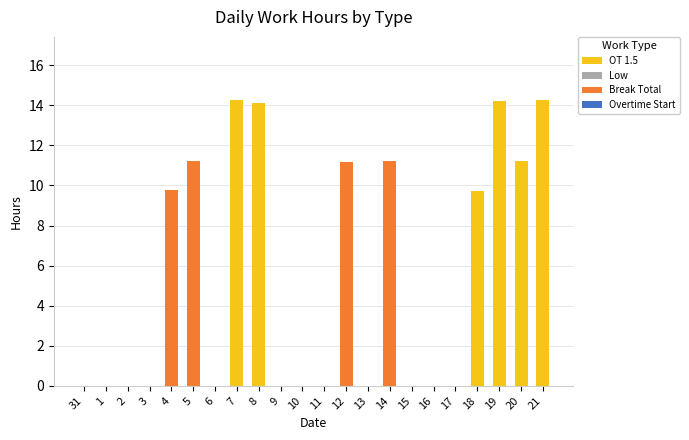

What is the highest value of the OT 1.5 series?

14.3